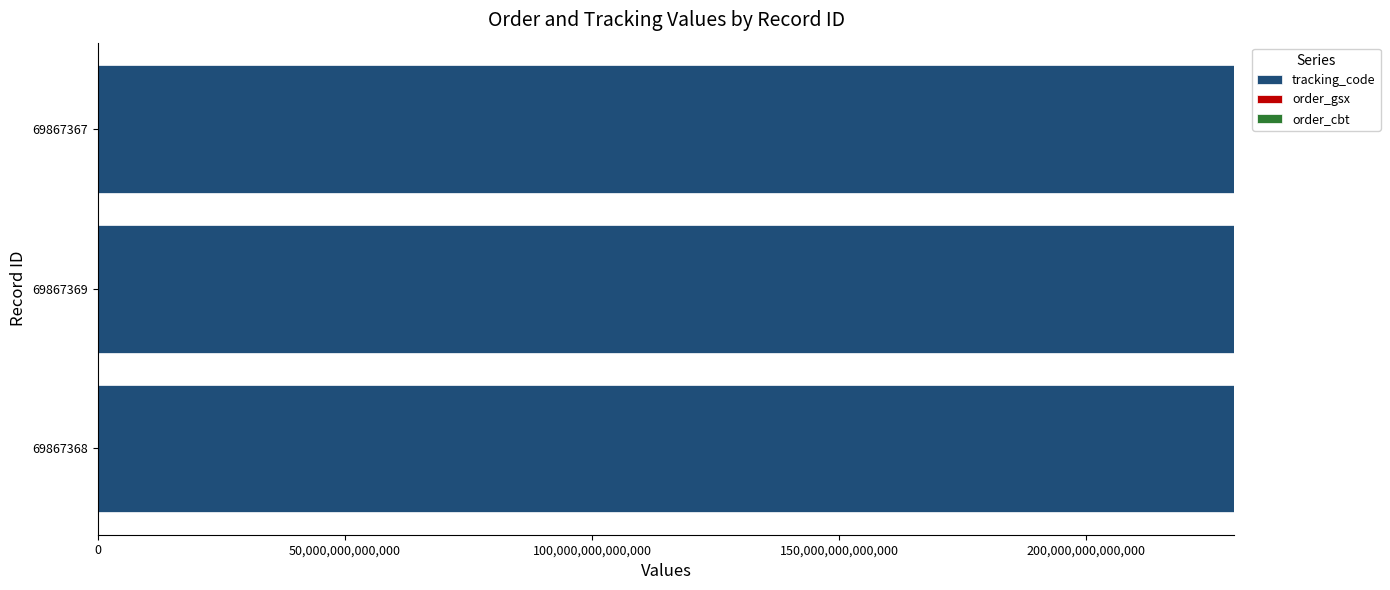

Count the number of data series in this chart.

3